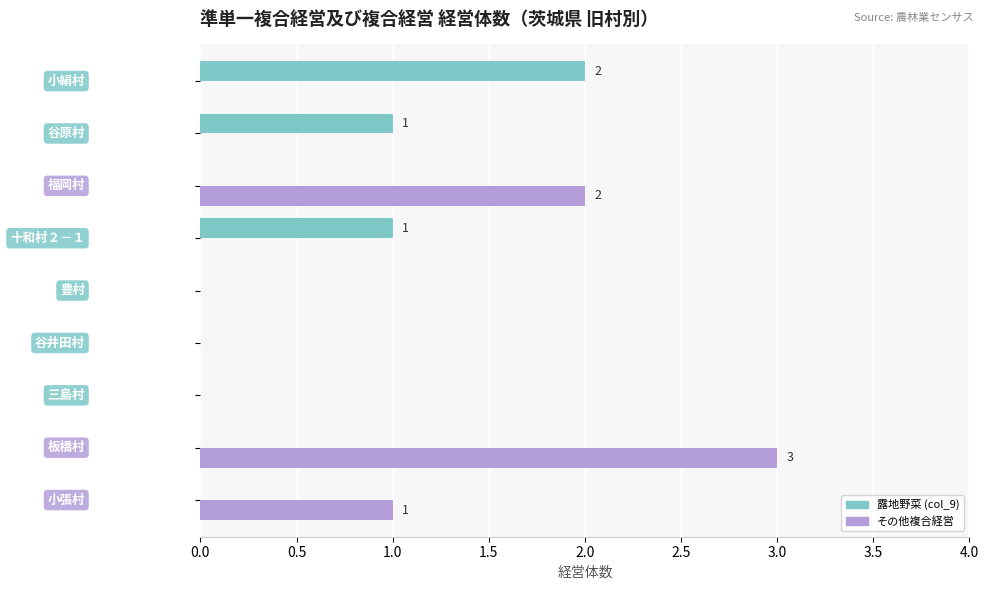

What is the maximum value for その他複合経営?

3